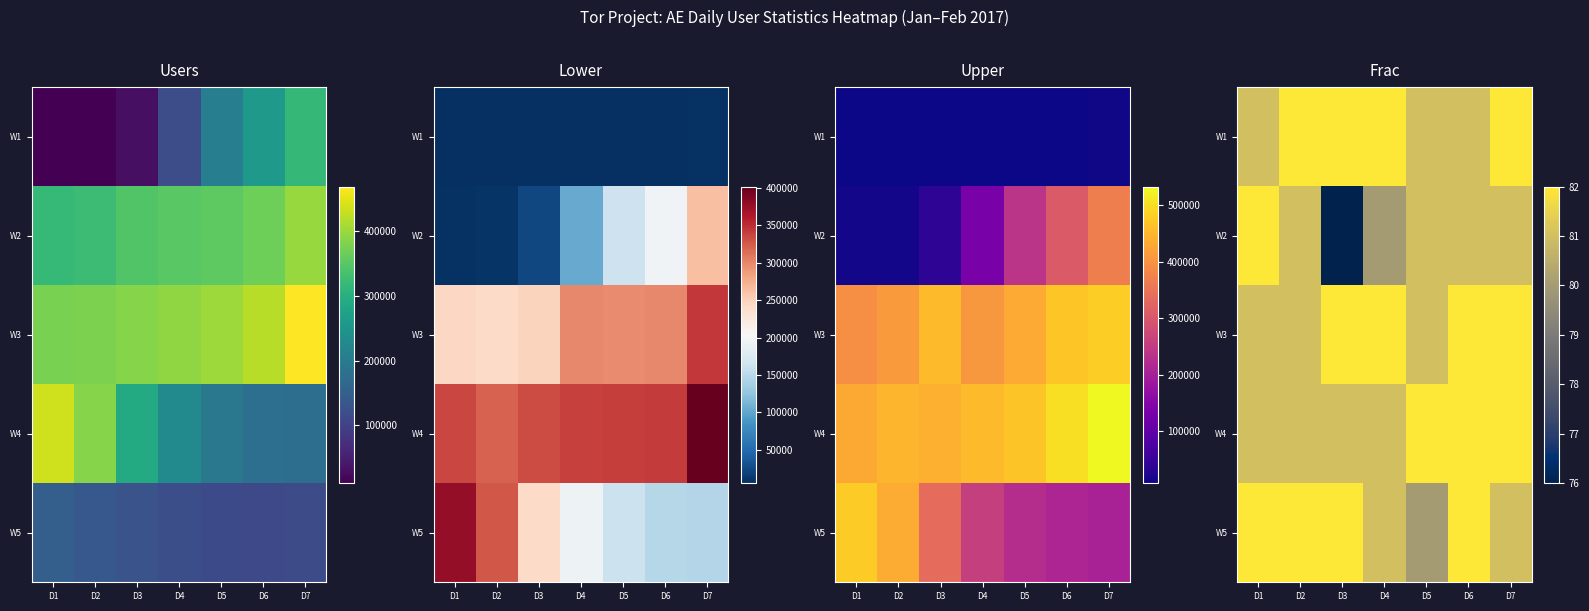

What is the difference between the maximum and second lowest values in the W3 series?

1